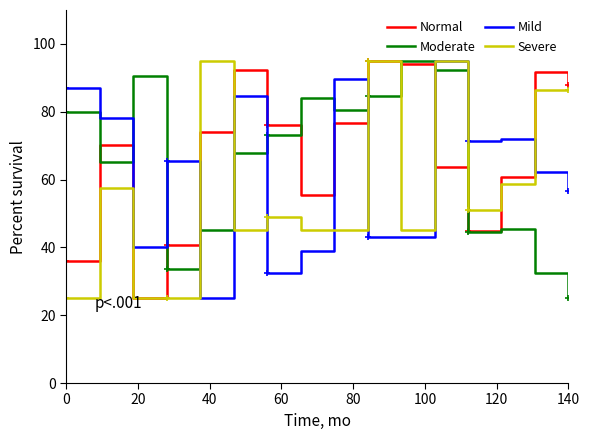

What is the maximum value shown in the chart?

95.0